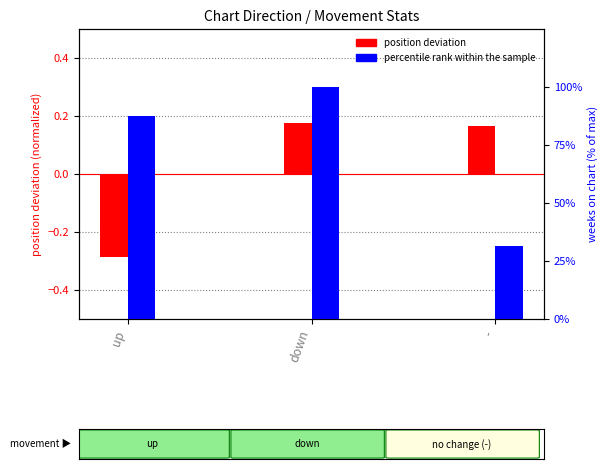

Rank the categories by percentile rank within sample value from highest to lowest.

down, up, -